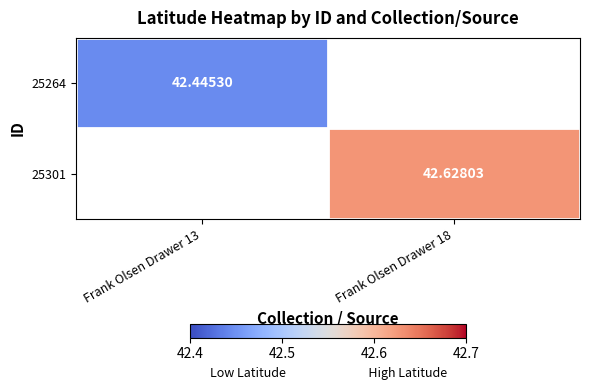

How many values in 25301 are above zero?

1